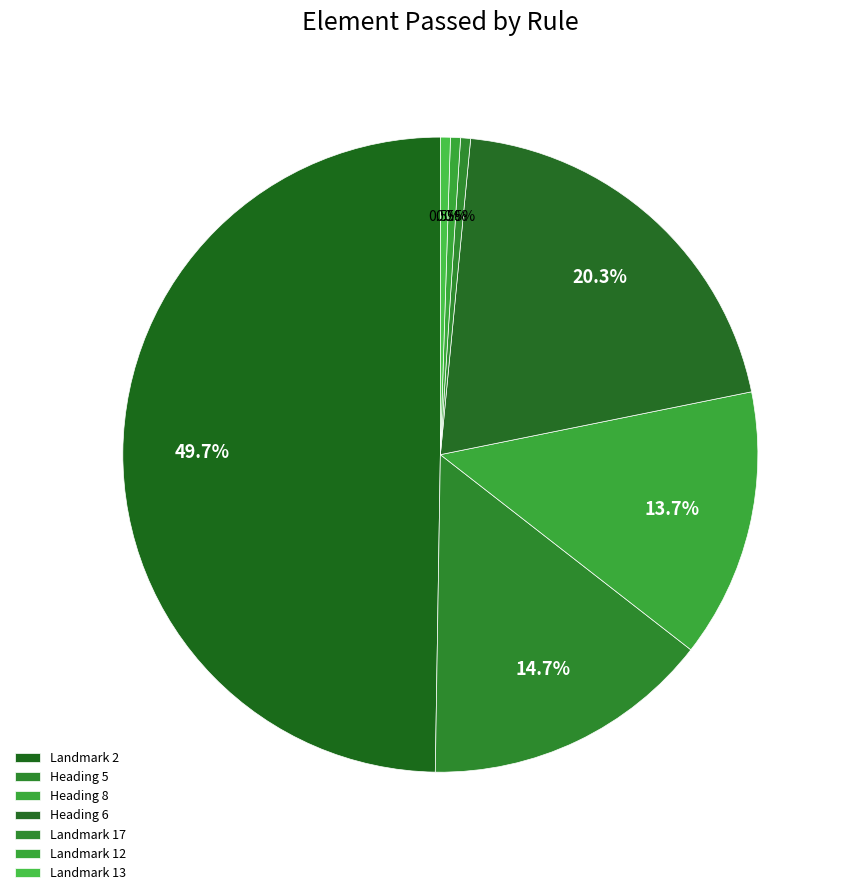

How many segments does this pie chart have?

7